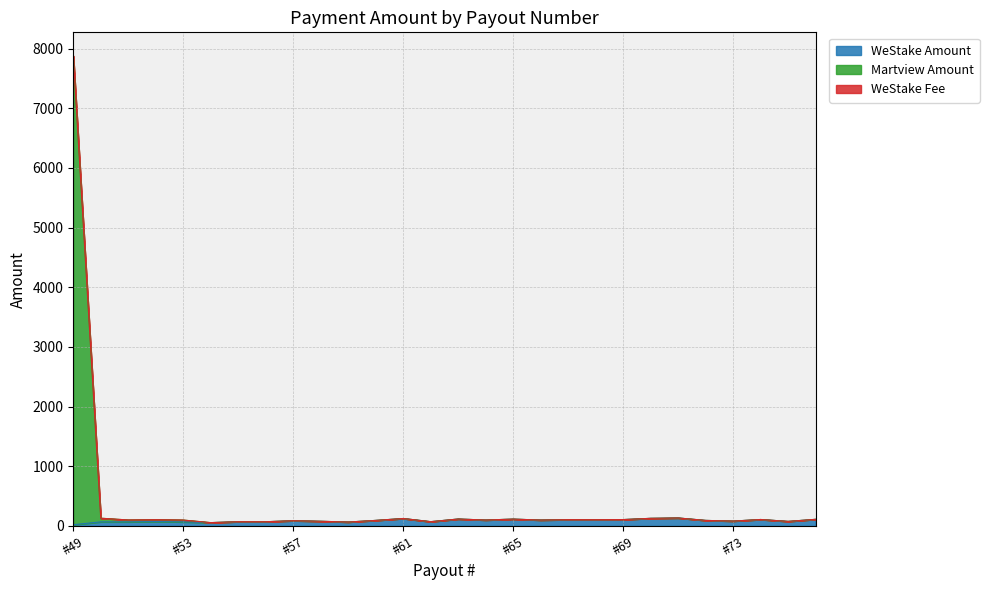

How many lines are shown in the chart?

3